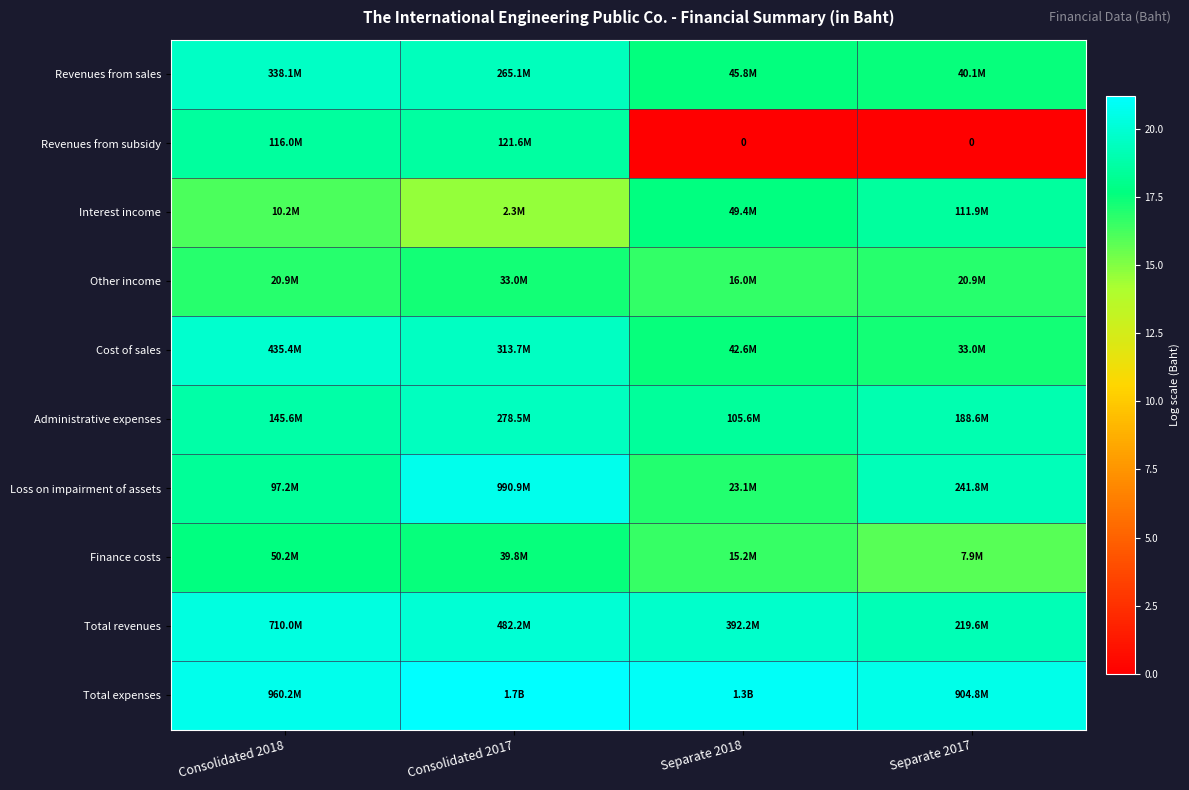

Which category has the highest value in the Finance costs series?

Consolidated 2018